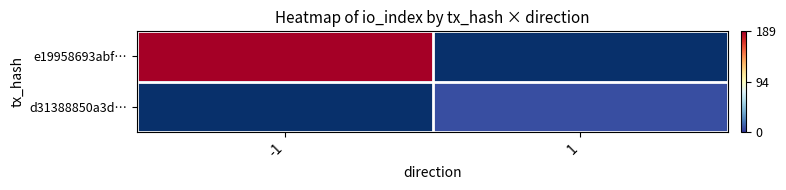

At which label does d31388850a3d… reach its peak?

-1